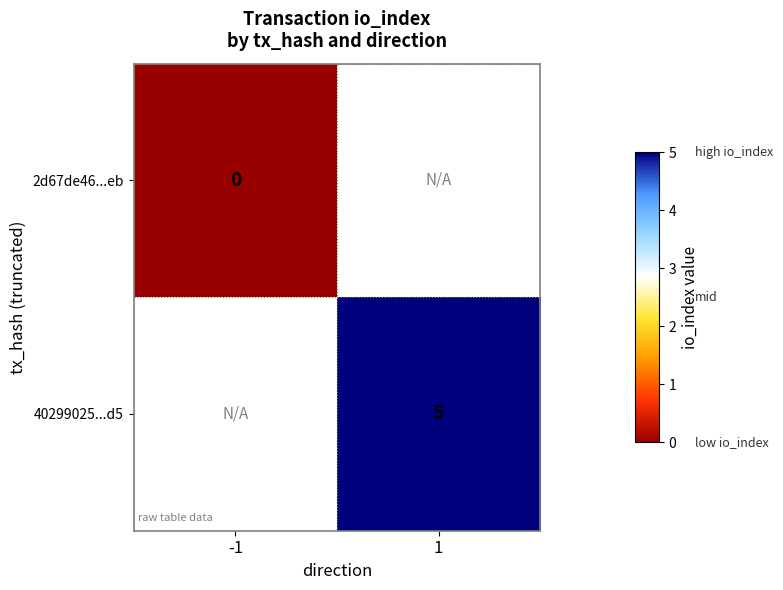

Which category has the highest value across all series?

1